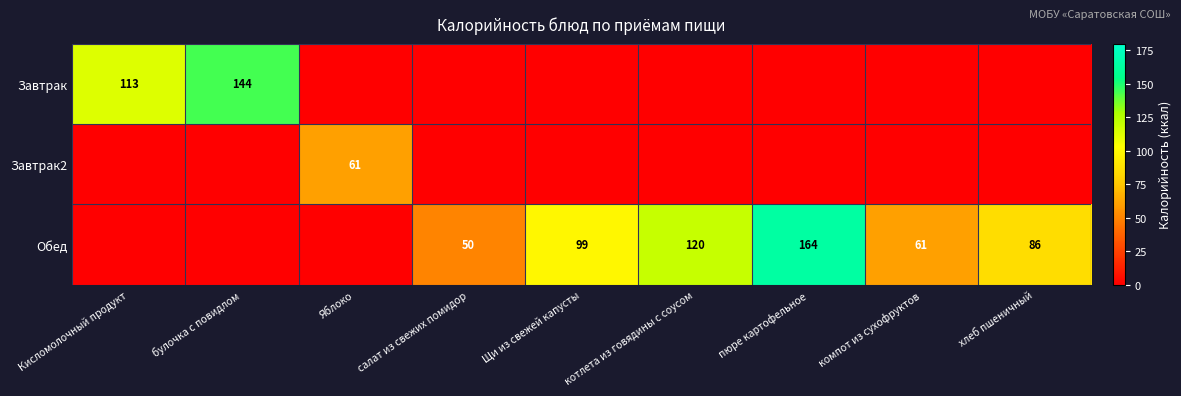

Is the value of Завтрак2 at Яблоко greater than the value of Обед at салат из свежих помидор?

Yes